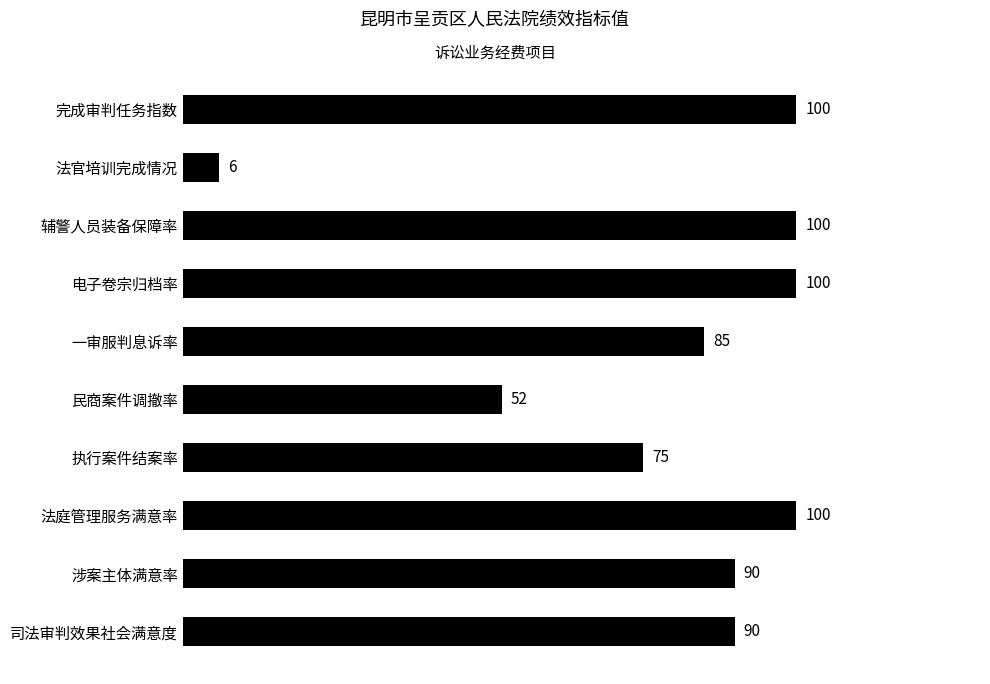

Between 完成审判任务指数 and 一审服判息诉率, which is larger?

完成审判任务指数